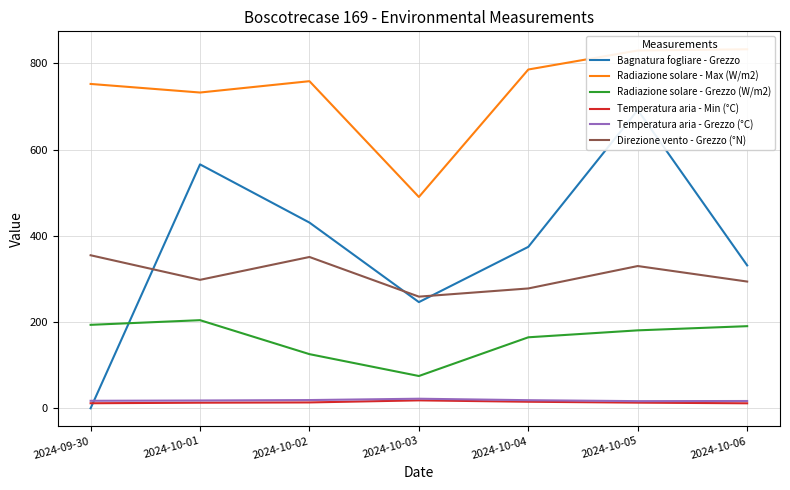

How many interior local valleys does the Direzione vento - Grezzo (°N) series have?

2